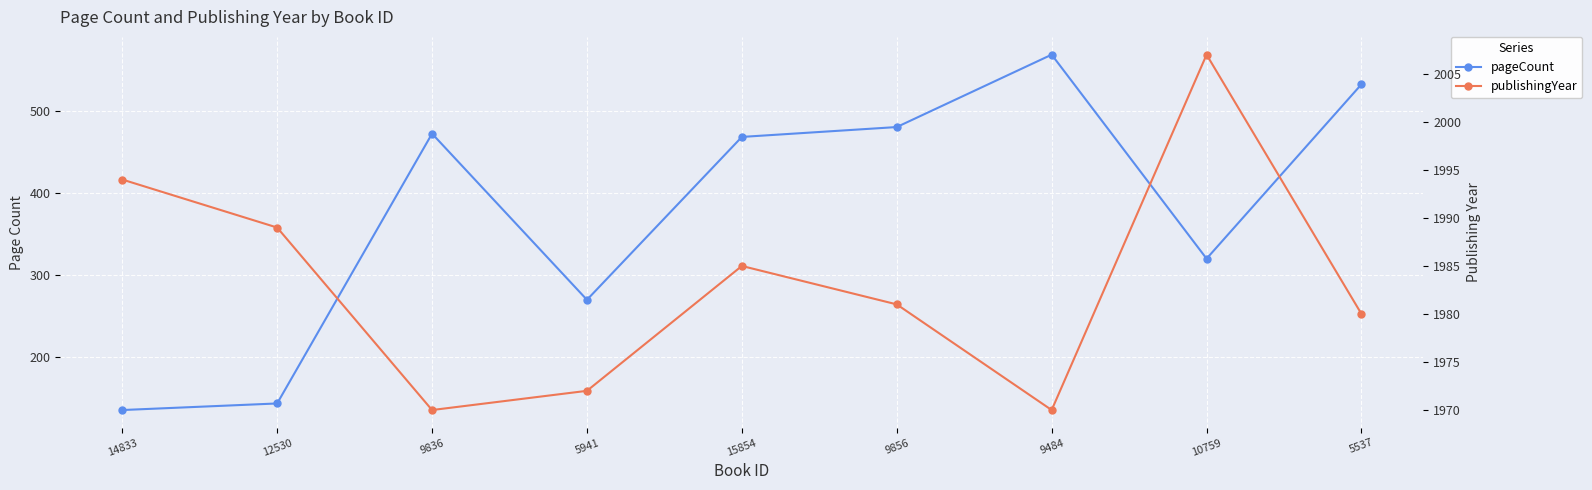

Read the pageCount value at 12530, to the nearest 5.

145